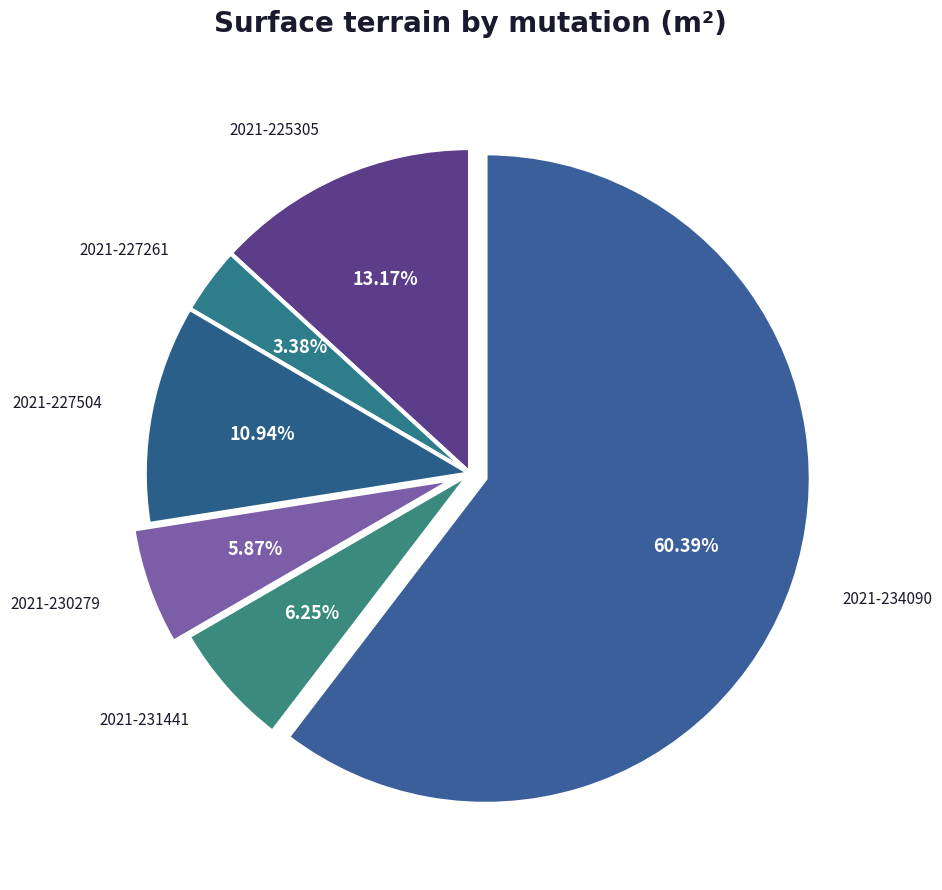

What is the ratio of the value at 2021-231441 to the value at 2021-225305?

0.5